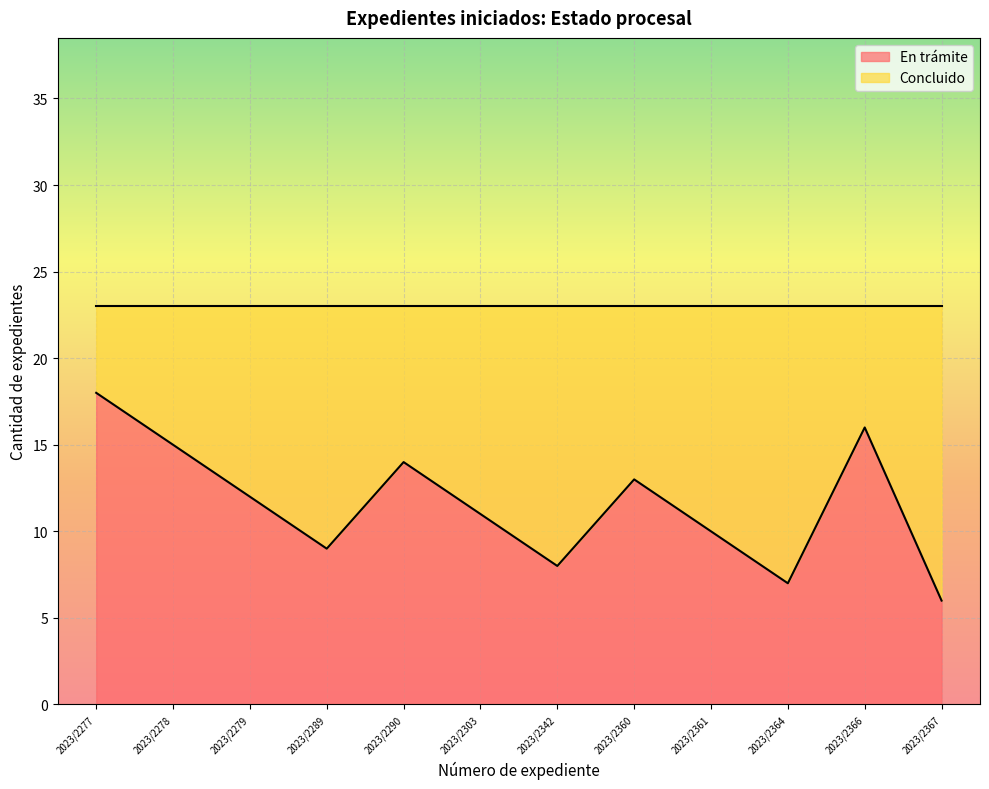

How many interior local valleys (lower than both neighbors) does the data have?

3